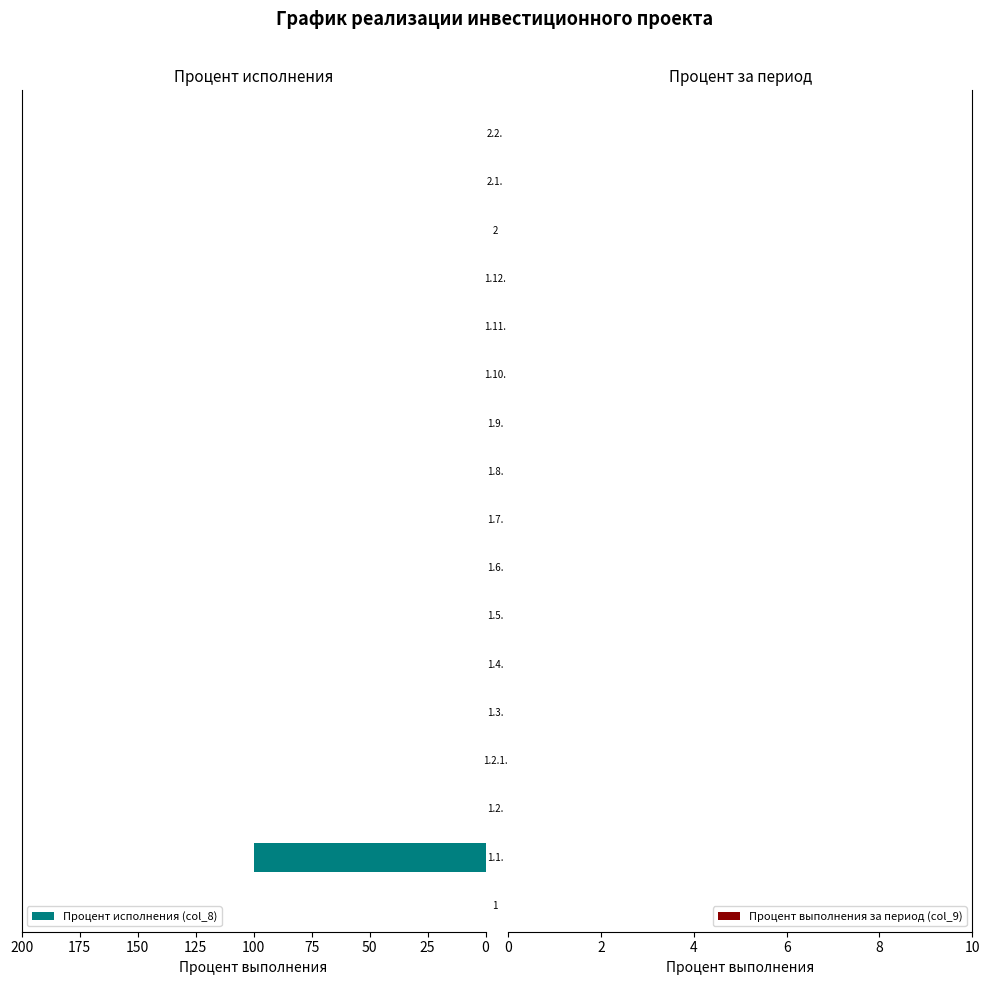

What is the greatest value displayed?

100